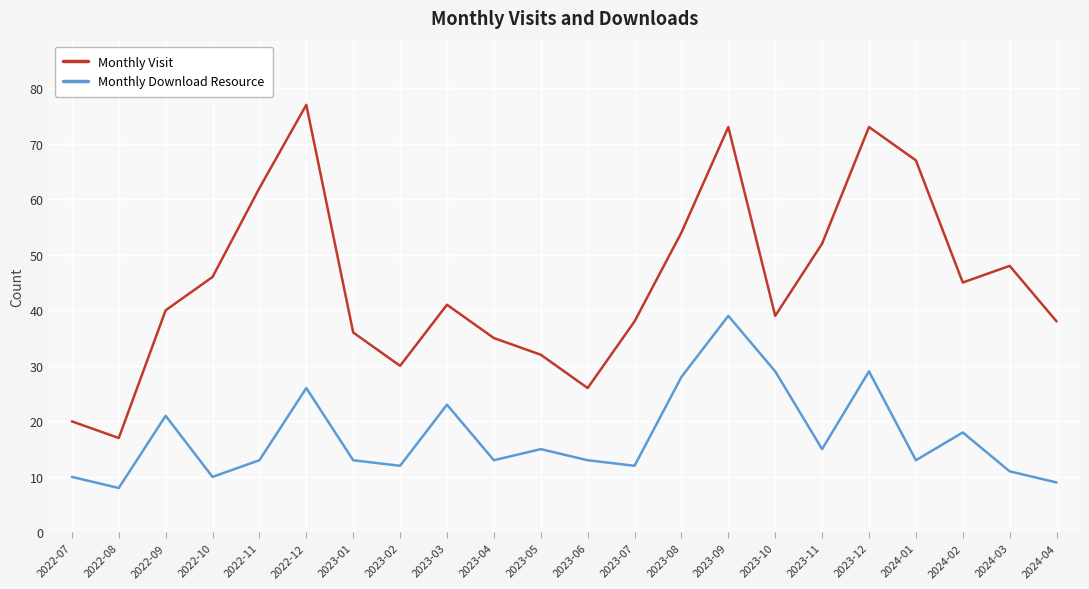

What are all the series names shown in the legend?

Monthly Visit, Monthly Download Resource